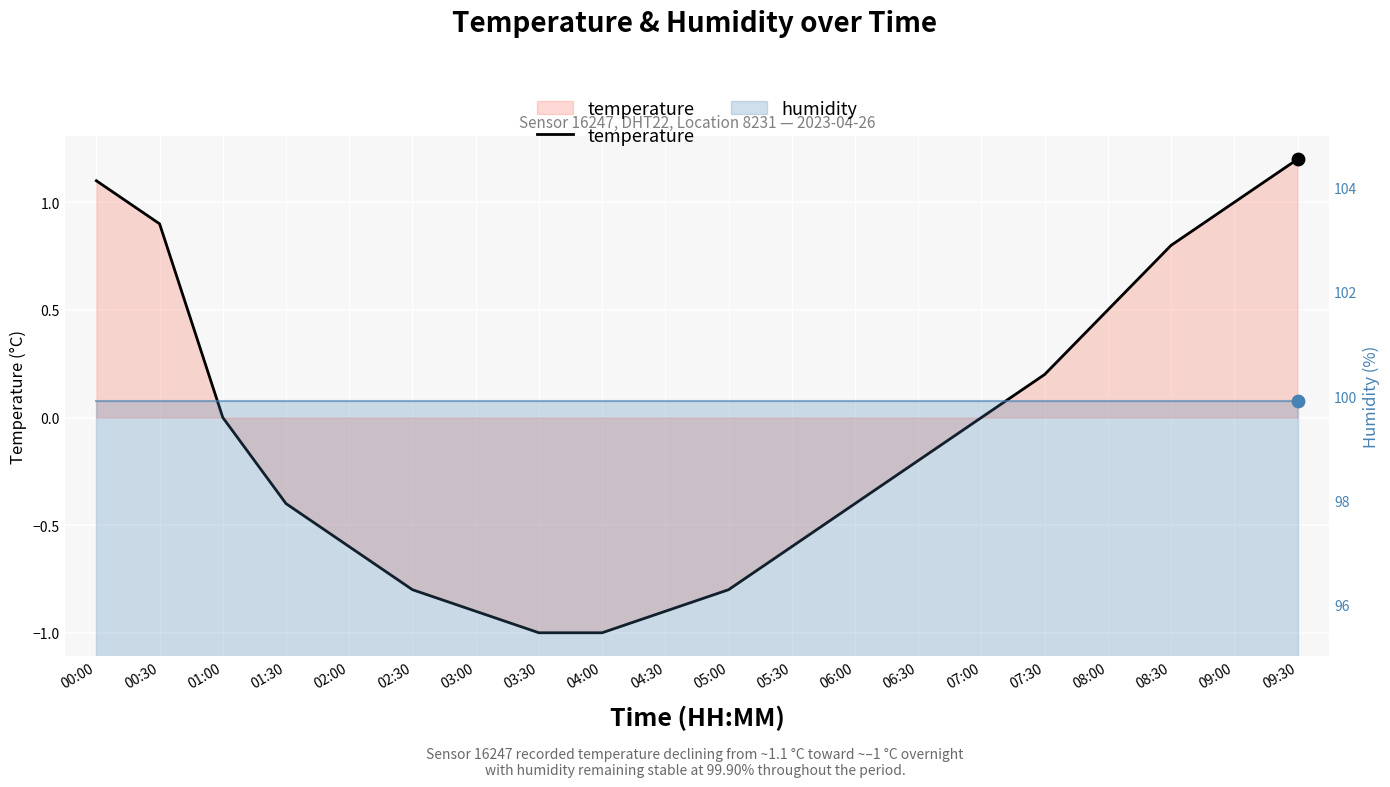

Between 04:30 and 03:30, which is larger?

04:30